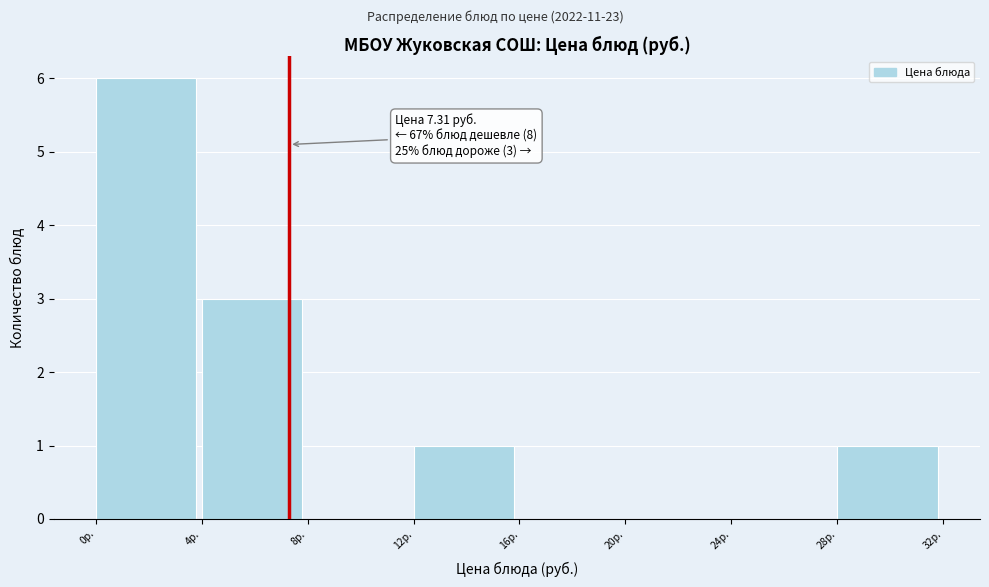

Over which range of the x-axis is the bar tallest?

0 to 4